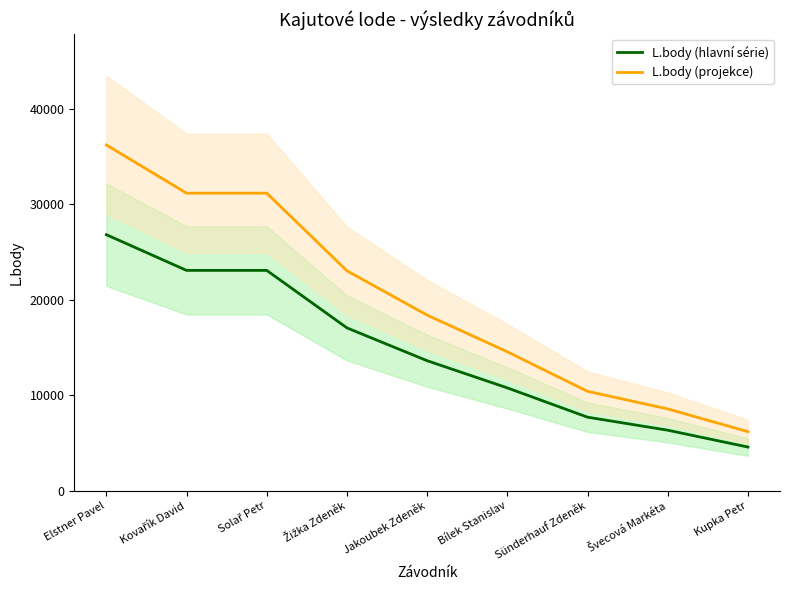

What is the difference between the maximum and second lowest values in the L.body (hlavní série) series?

20465.0